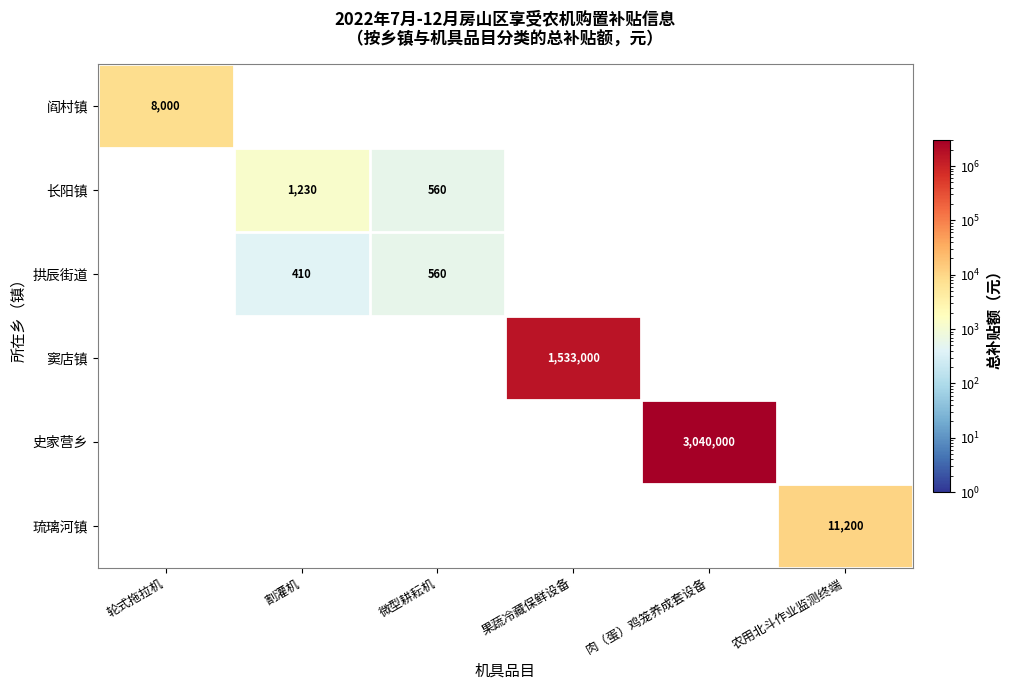

Is the value of 史家营乡 at 肉（蛋）鸡笼养成套设备 greater than the value of 拱辰街道 at 割灌机?

Yes